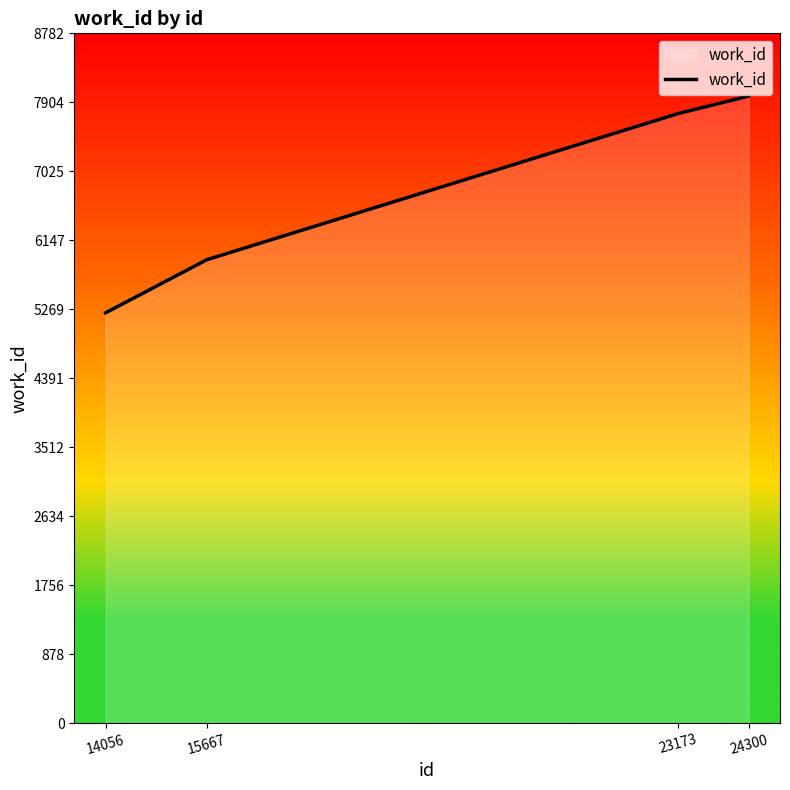

What is the smallest value displayed?

5225